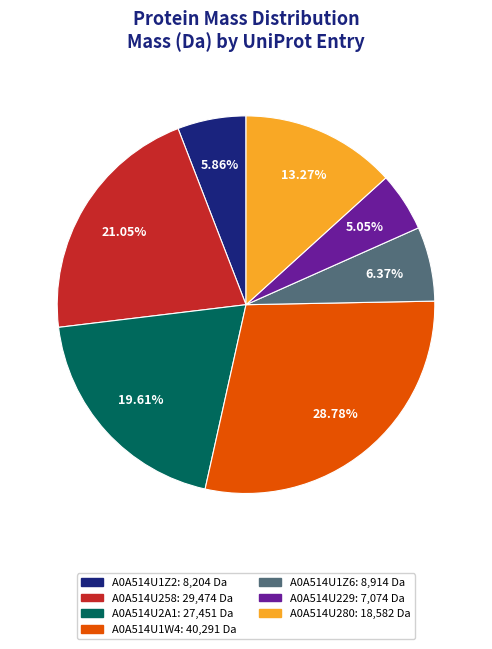

What percentage is the A0A514U1Z2 slice, to the nearest percent?

6%